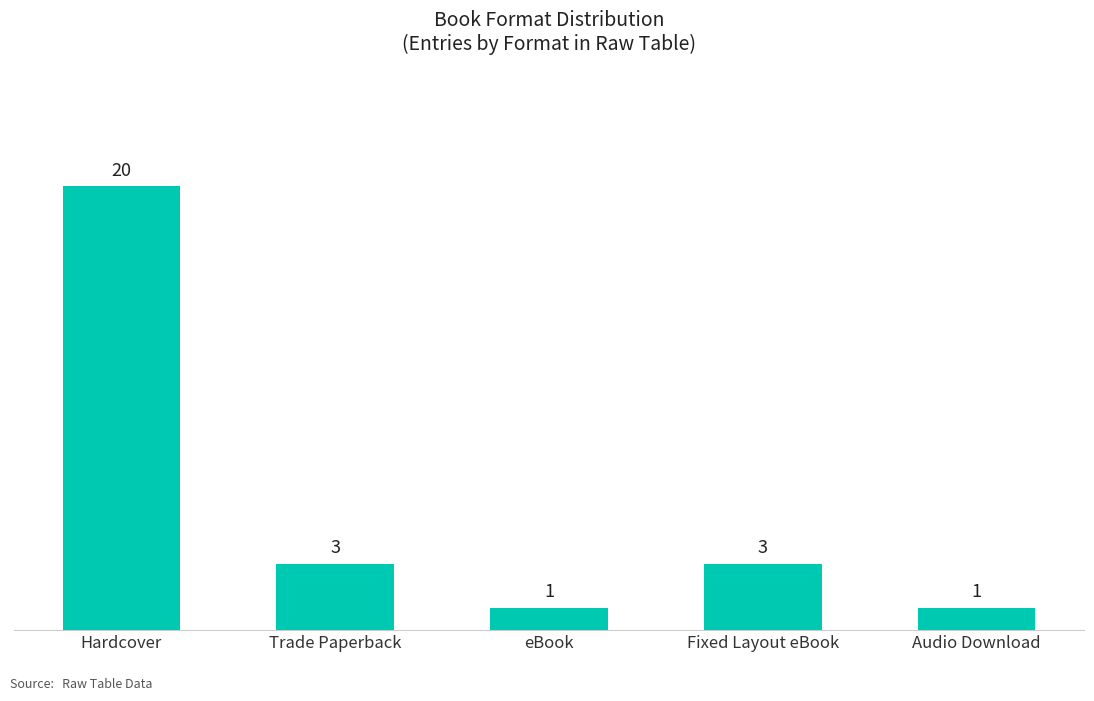

What is the average value?

6